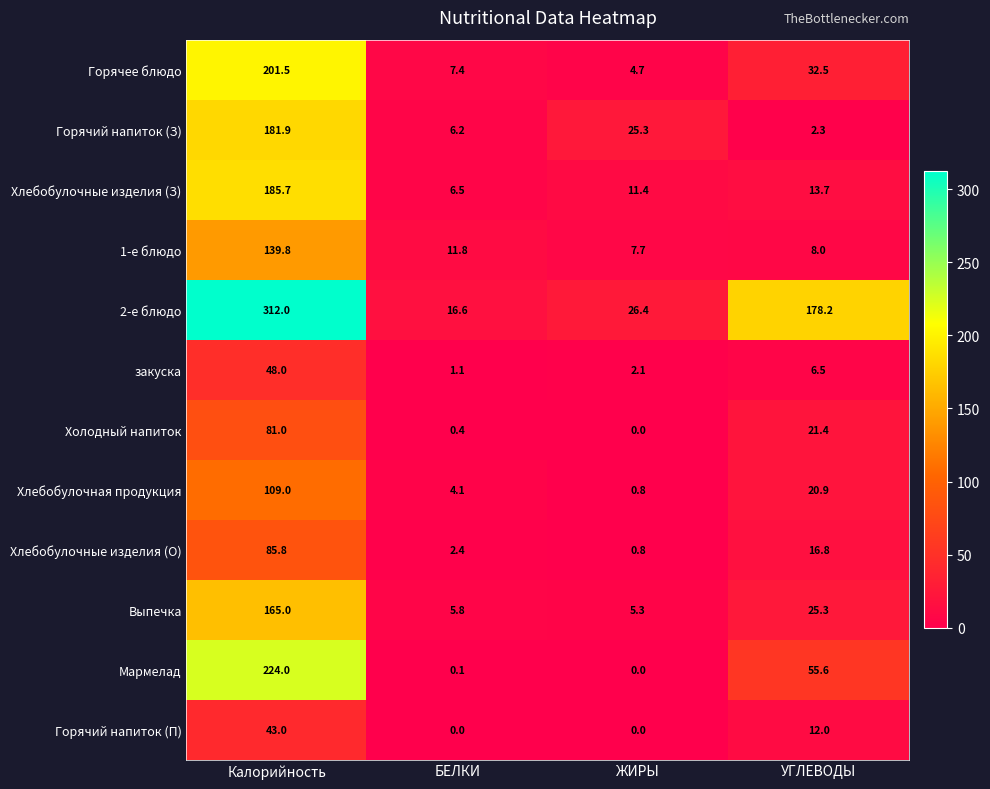

What is the difference between the Горячий напиток (З) values at УГЛЕВОДЫ and Калорийность?

179.6